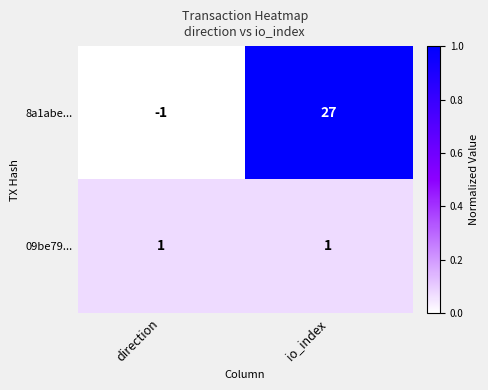

At io_index, list the series in order from smallest to largest.

09be79..., 8a1abe...